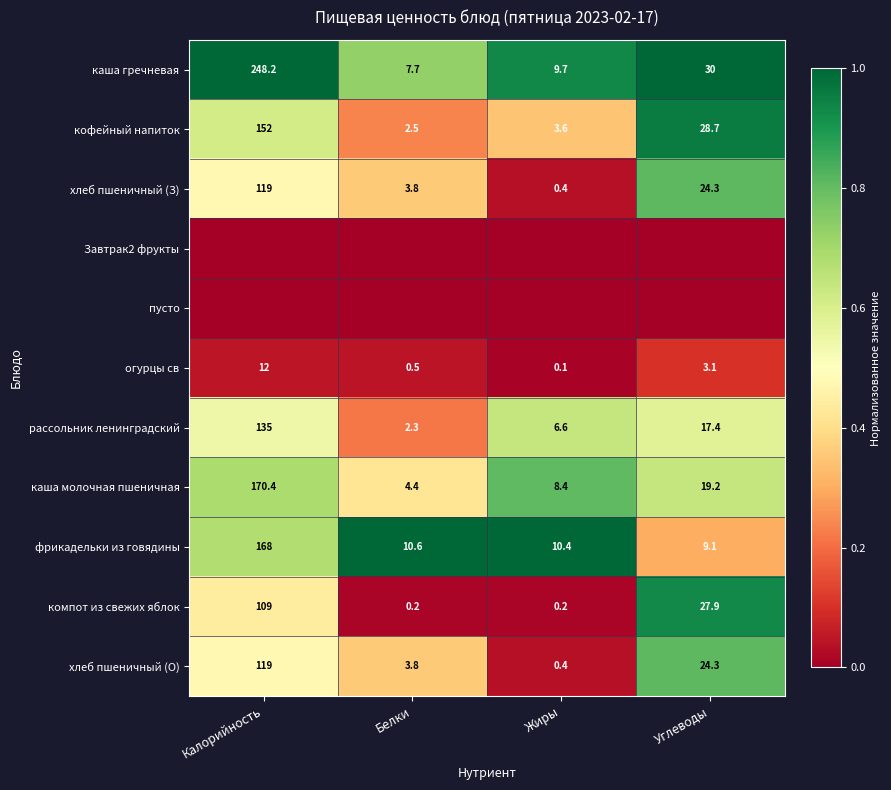

What is the difference between the maximum and minimum values in the хлеб пшеничный (О) series?

118.6